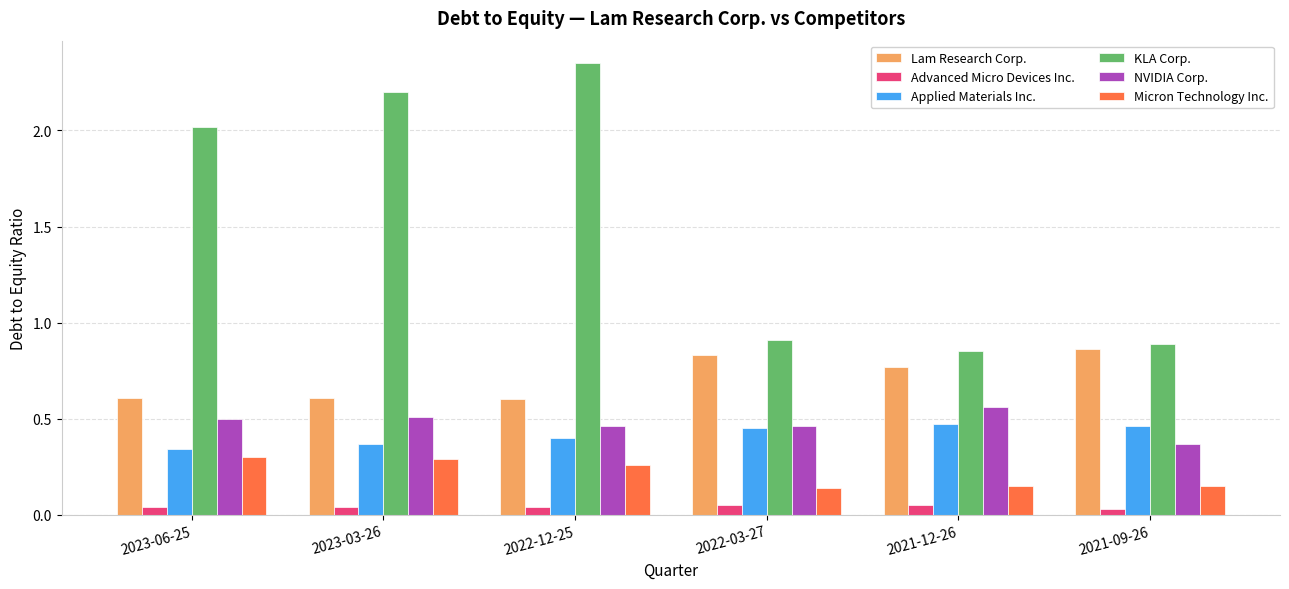

Are the bars horizontal?

No